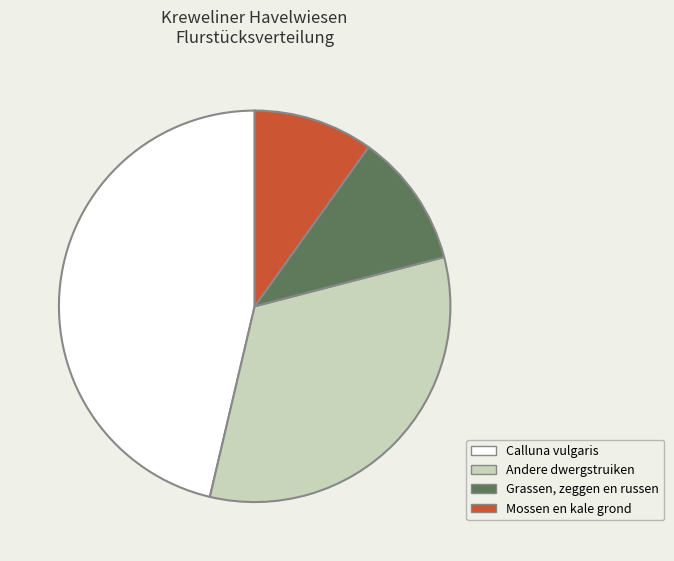

Does any single category account for the majority?

No